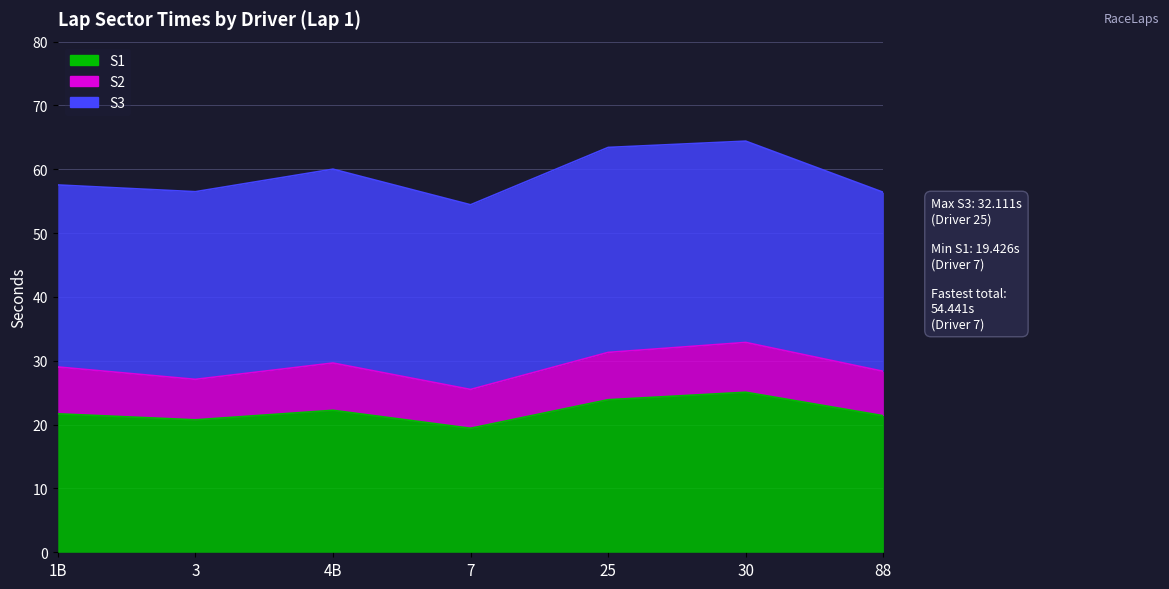

What is the label of the 7th point from the right?

1B